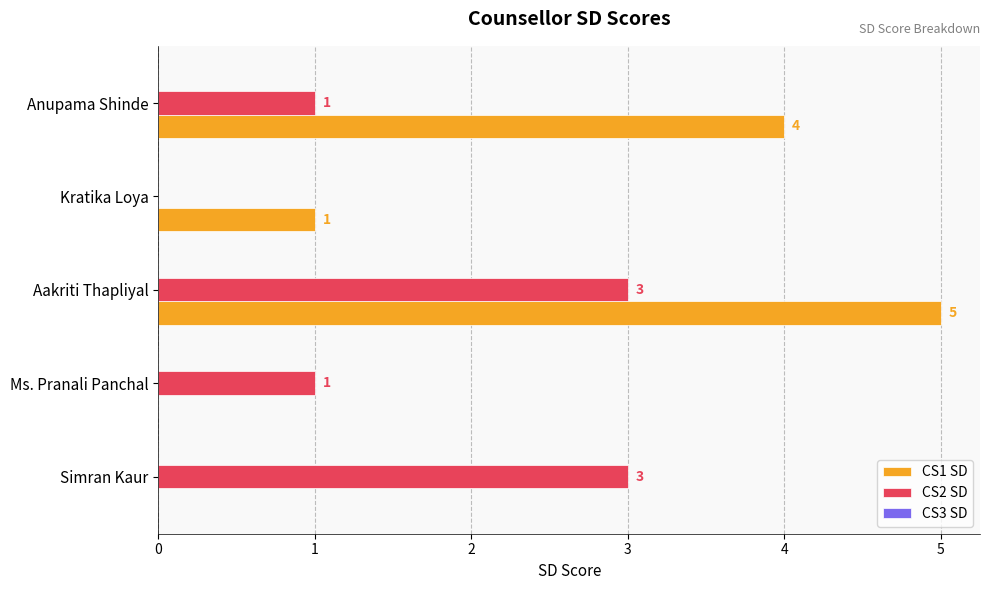

What is the sum of the CS1 SD values at Simran Kaur and Anupama Shinde?

4